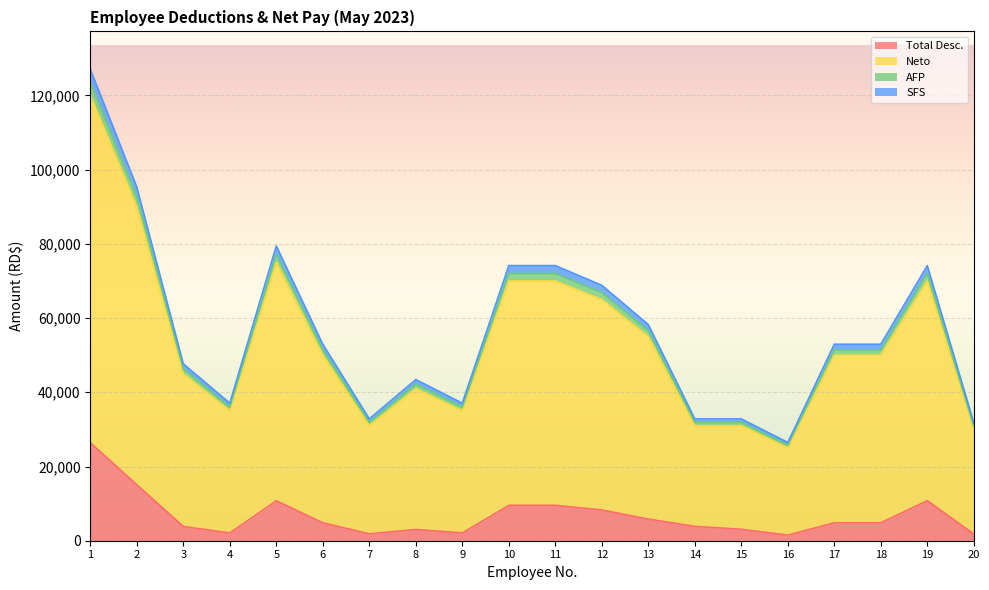

True or false: SFS and Total Desc. intersect in this chart.

False